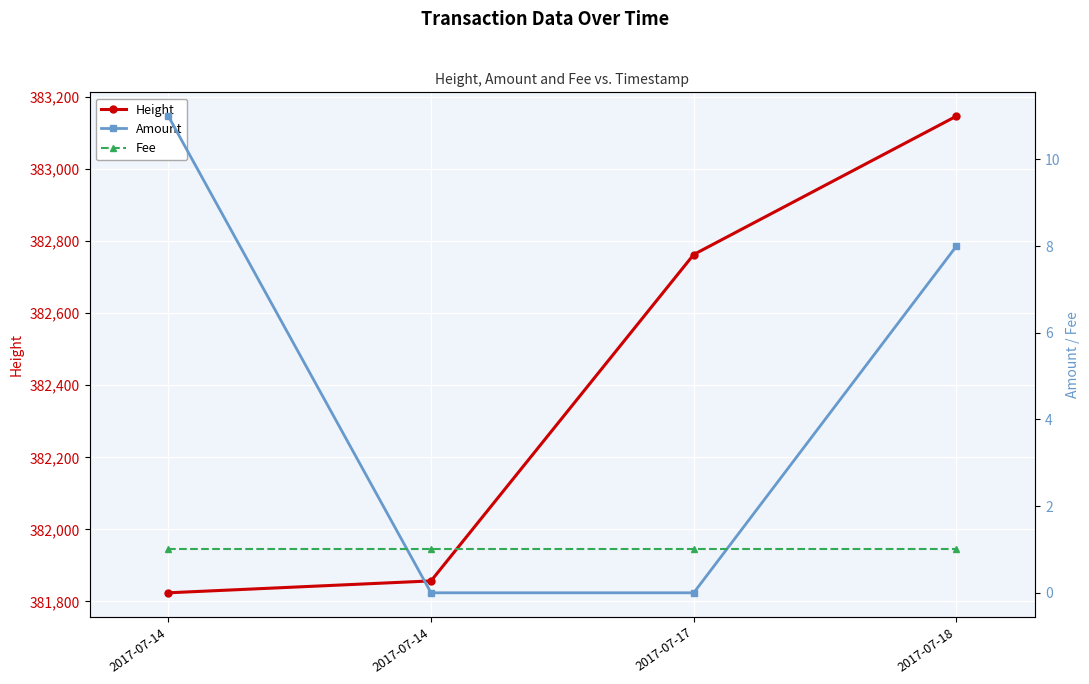

How many Amount values are between 0 and 11?

4